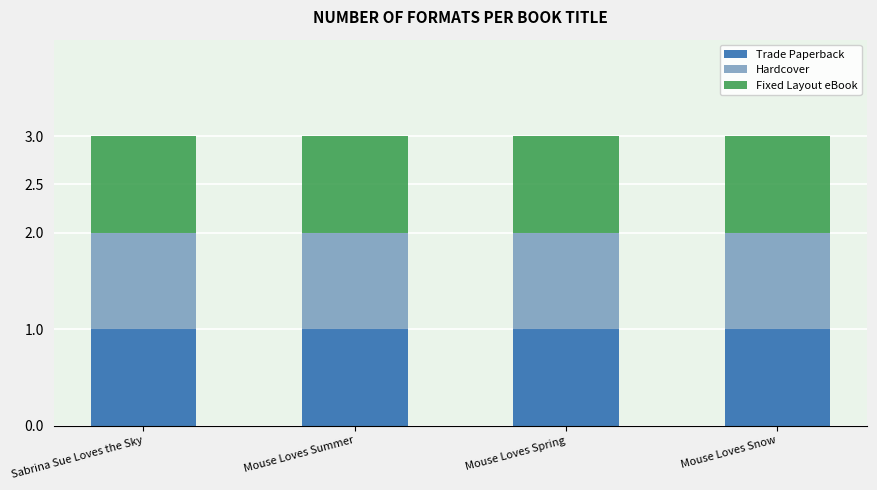

Is the value of Trade Paperback at Mouse Loves Summer greater than the value of Fixed Layout eBook at Mouse Loves Summer?

No